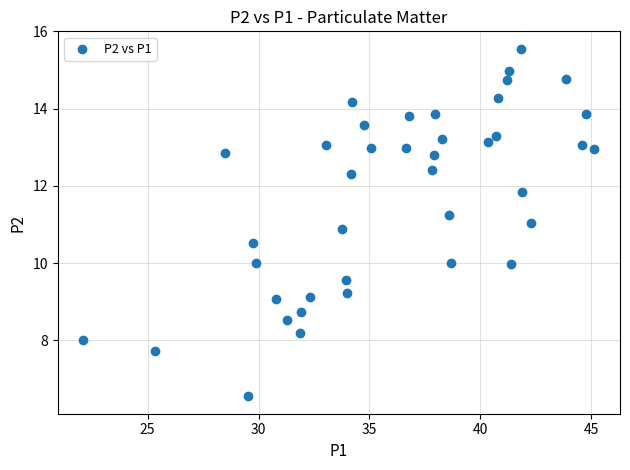

What is the range of X values (max minus min)?

23.0